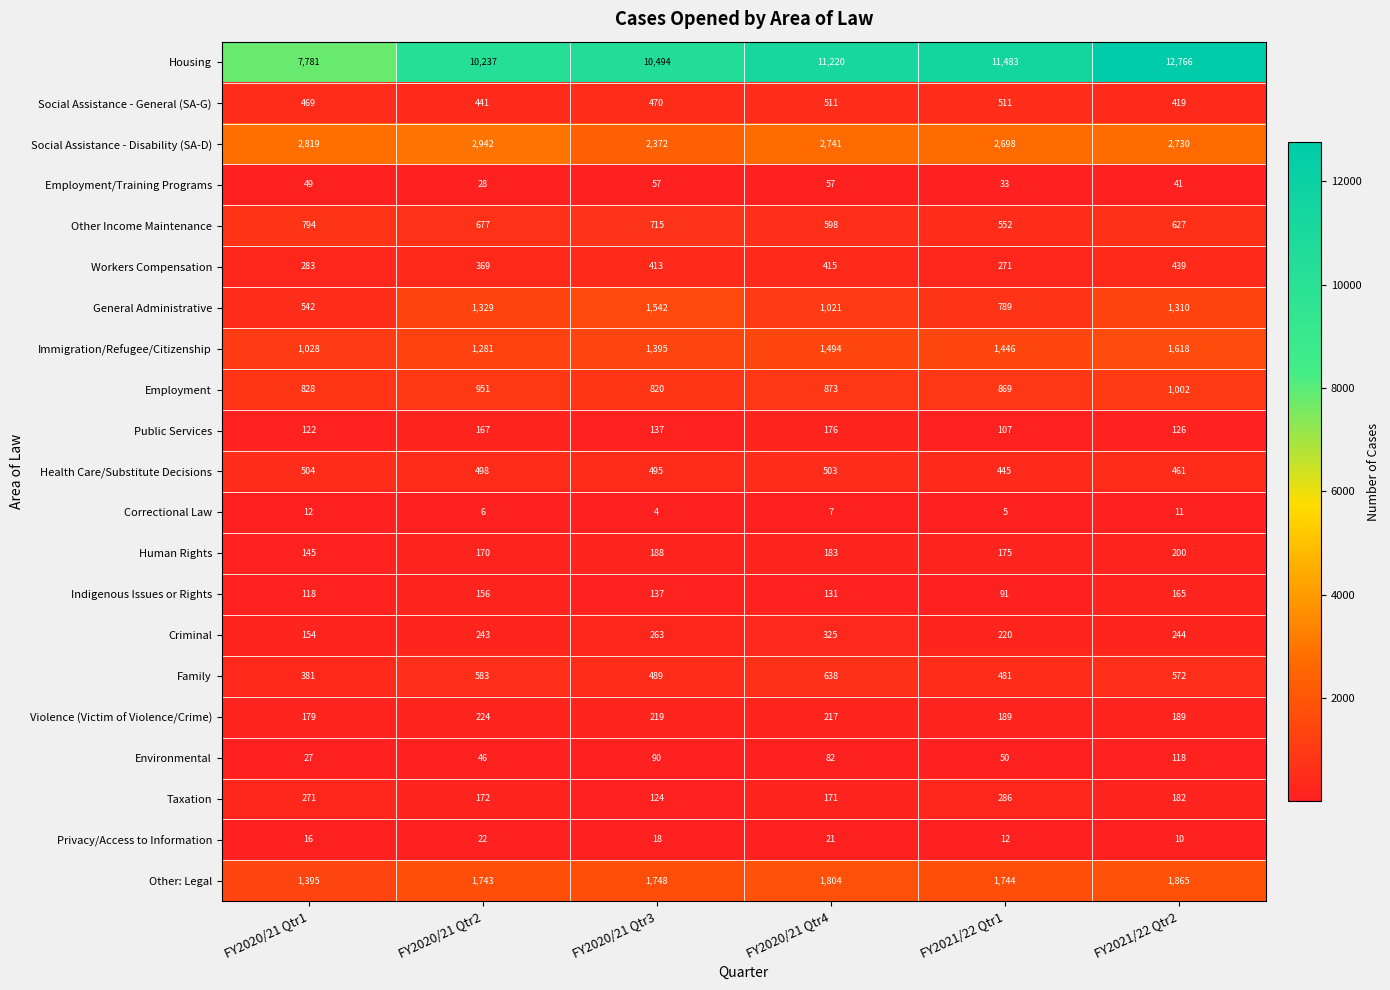

What is the highest value of the Taxation series?

286